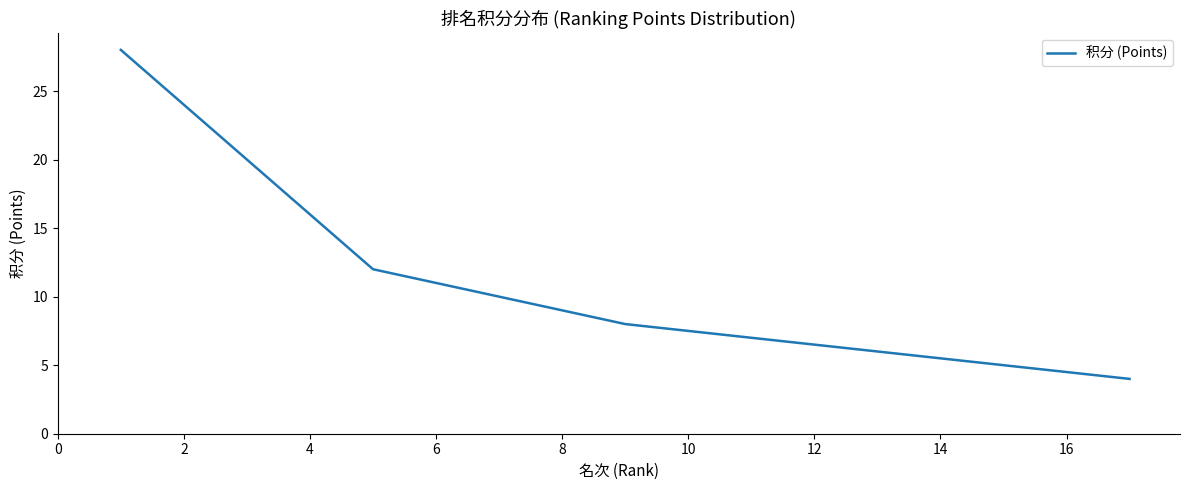

What is the minimum value shown in the chart?

4